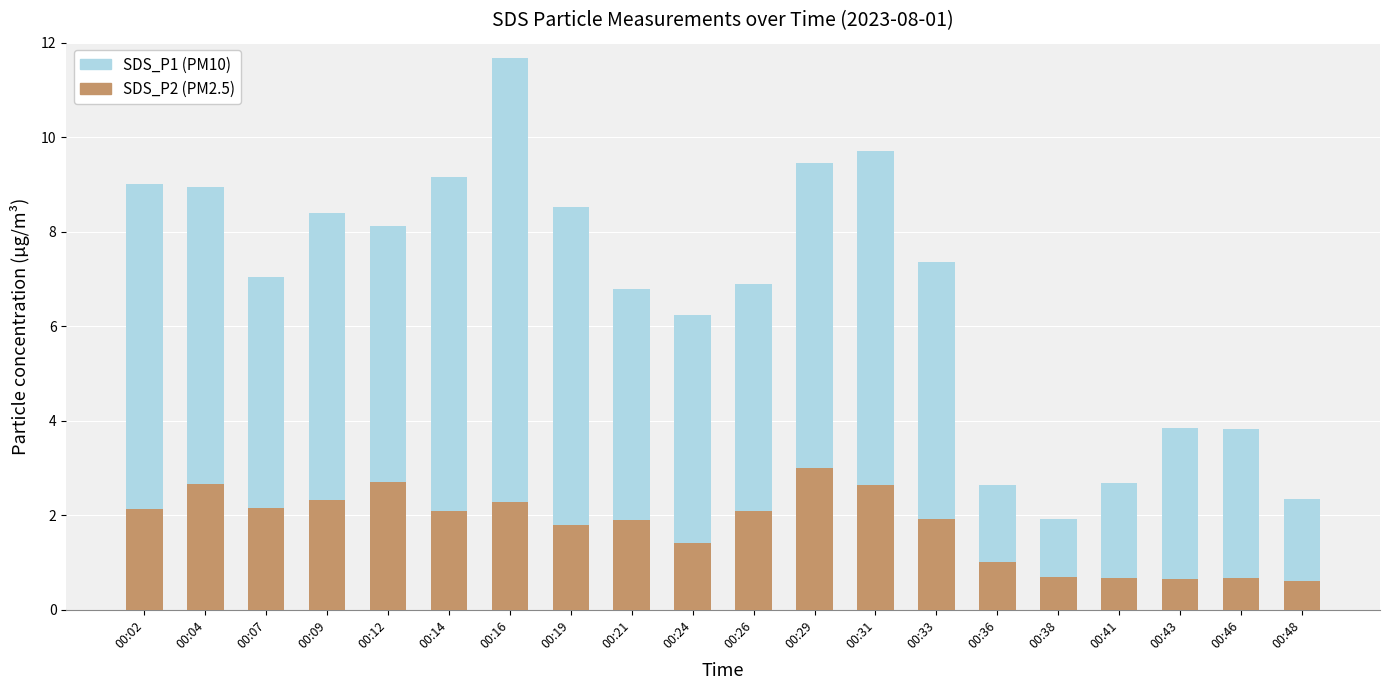

At which category is the sum across all series the highest?

00:16